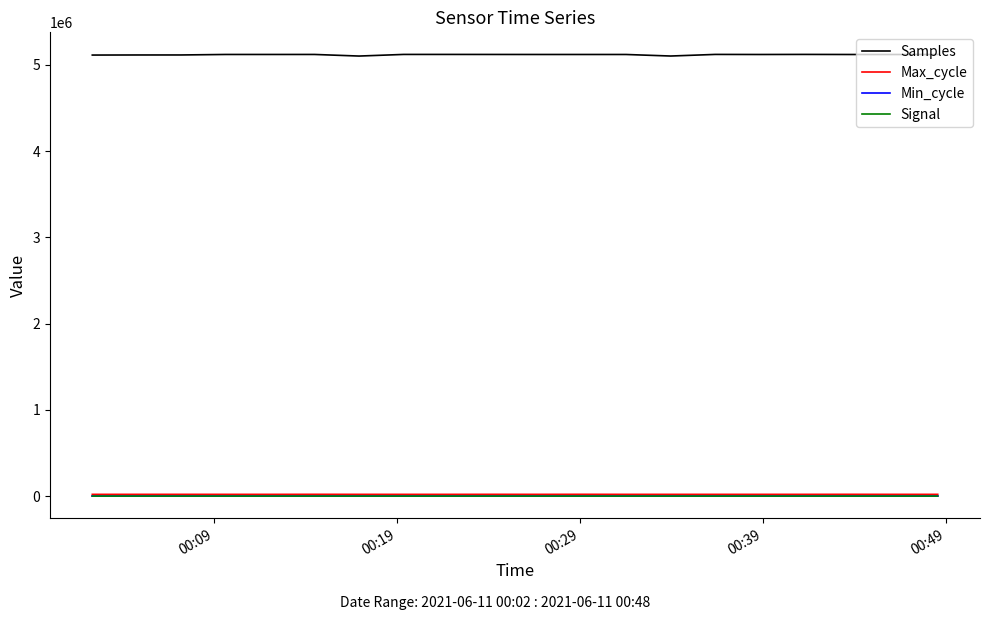

What is the average value of the Samples series?

5118525